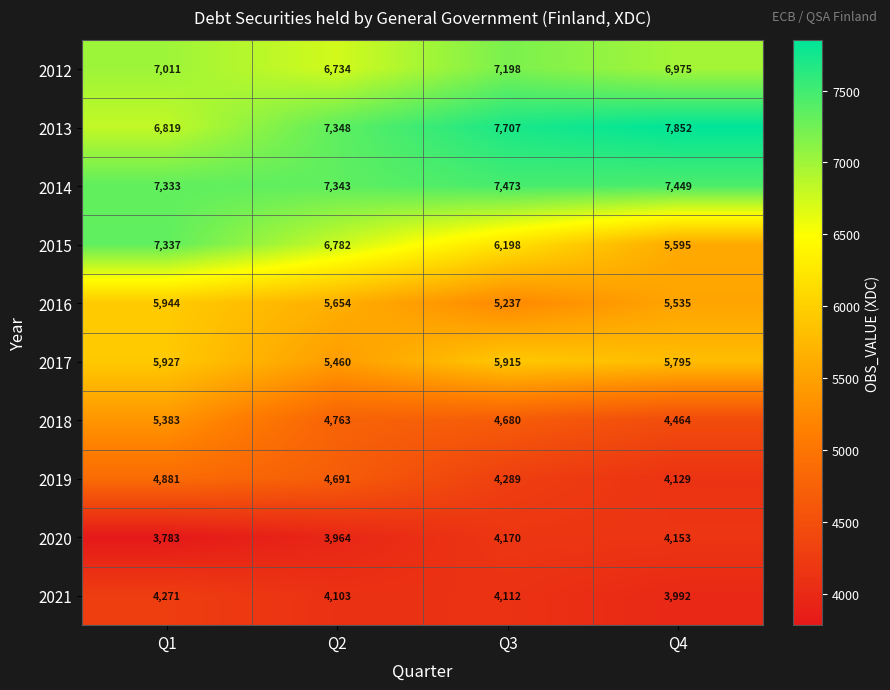

Count the 2016 values in the range 5535 to 5944.

3